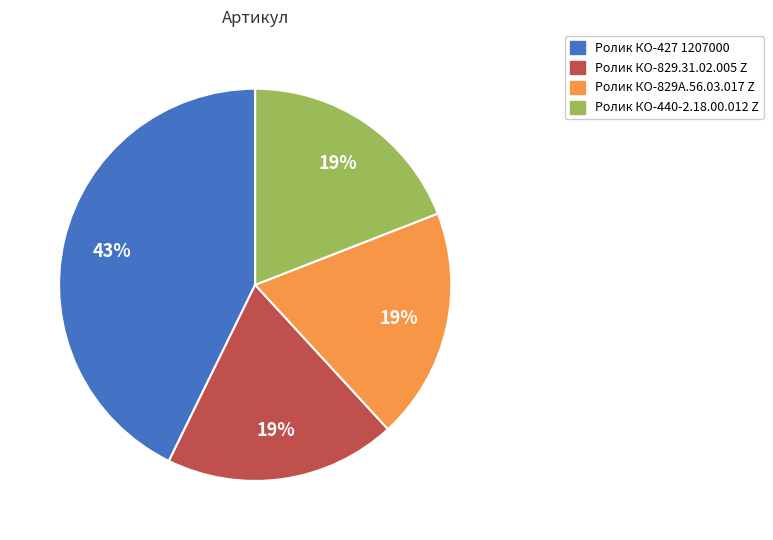

Combined, do Ролик КО-427 1207000 and Ролик КО-440-2.18.00.012 Z account for over 50%?

Yes